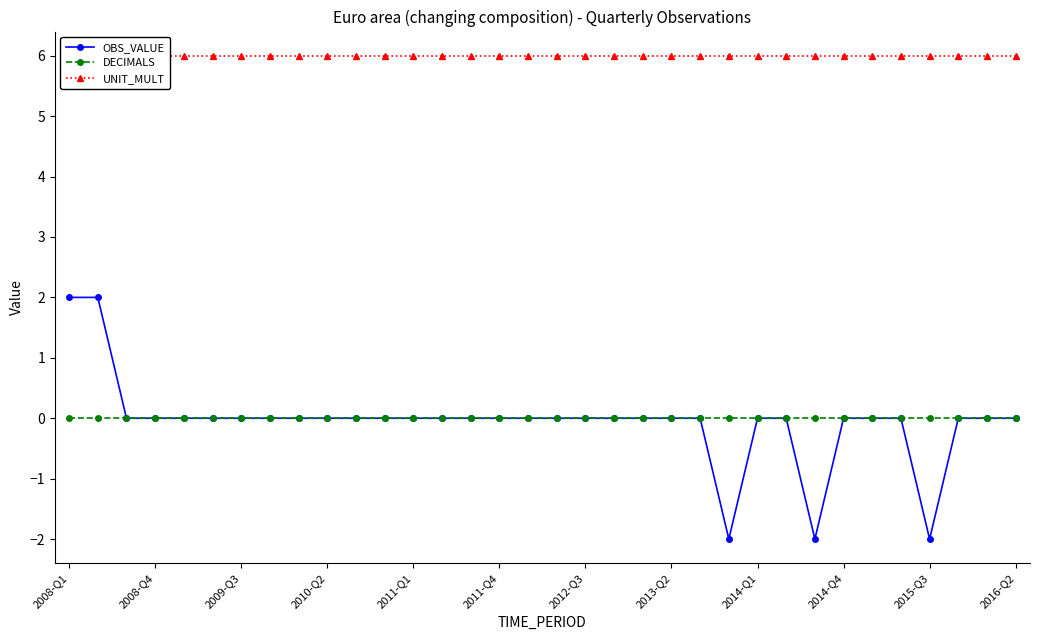

What is the difference between the highest and lowest values at 28?

6